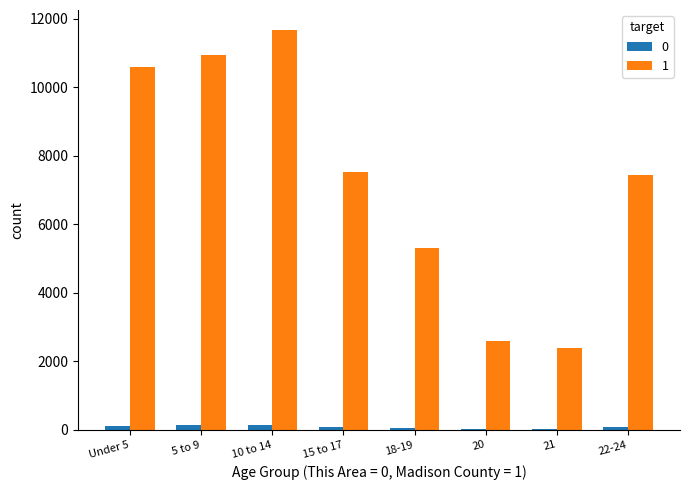

At which category is the sum across all series the highest?

10 to 14